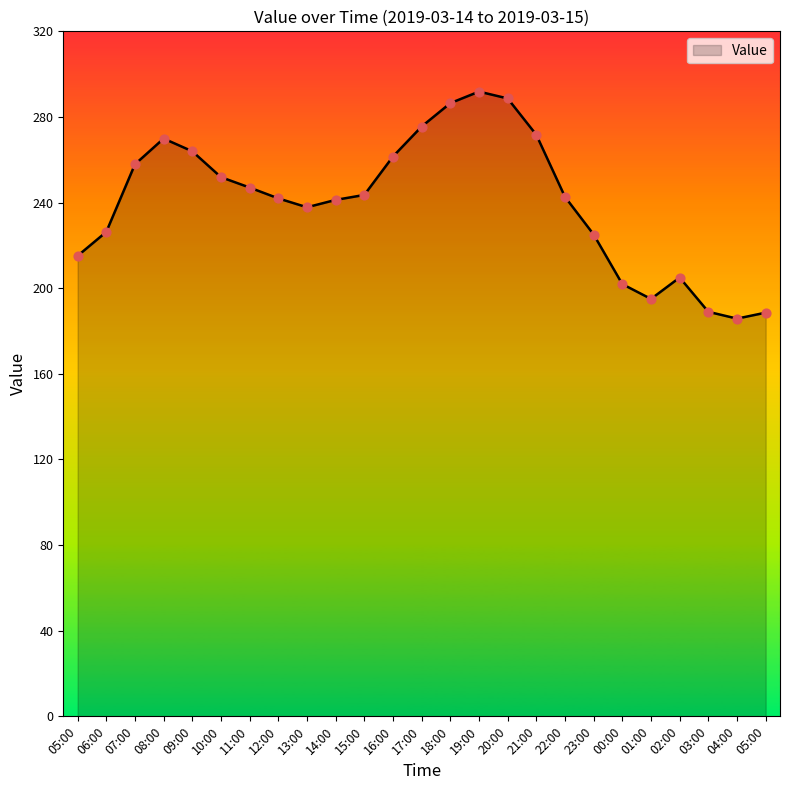

What is the ratio of the value at 12:00 to the value at 20:00?

0.8